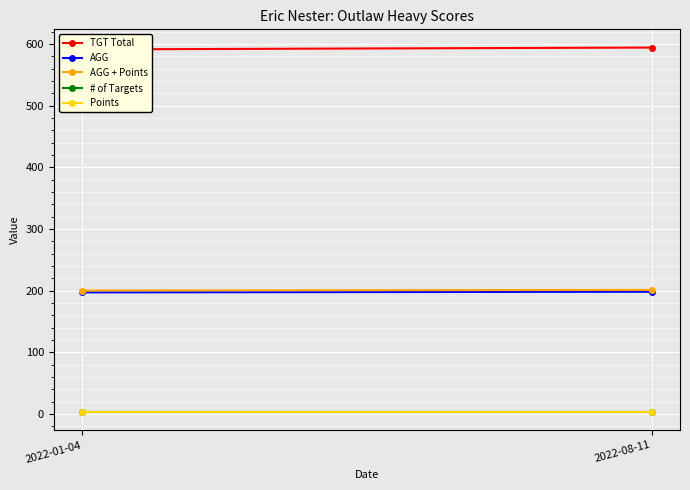

The value of Points at 2022-08-11 is 3. True or false?

True